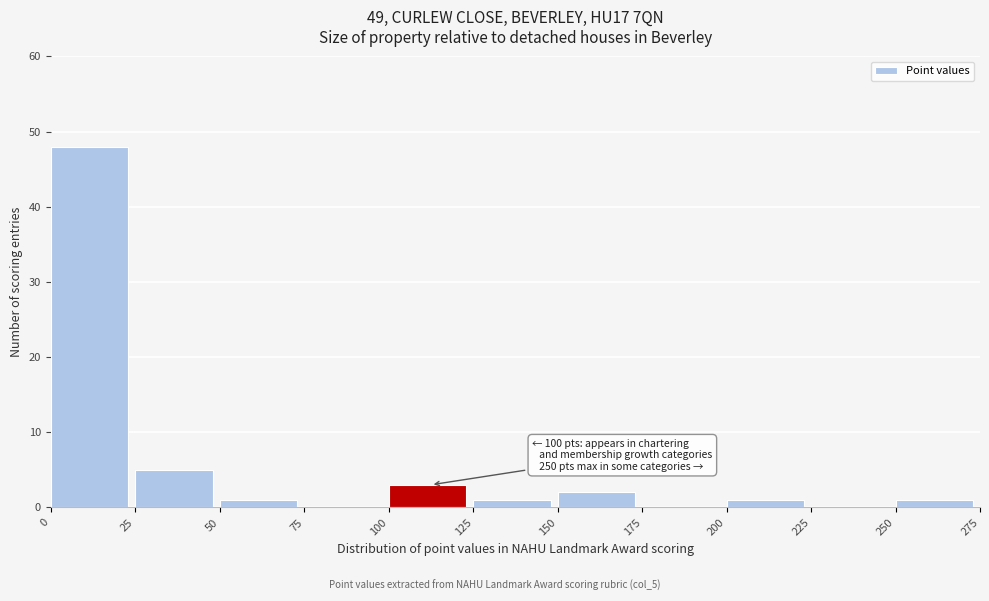

Over which range of the x-axis is the bar tallest?

0 to 25